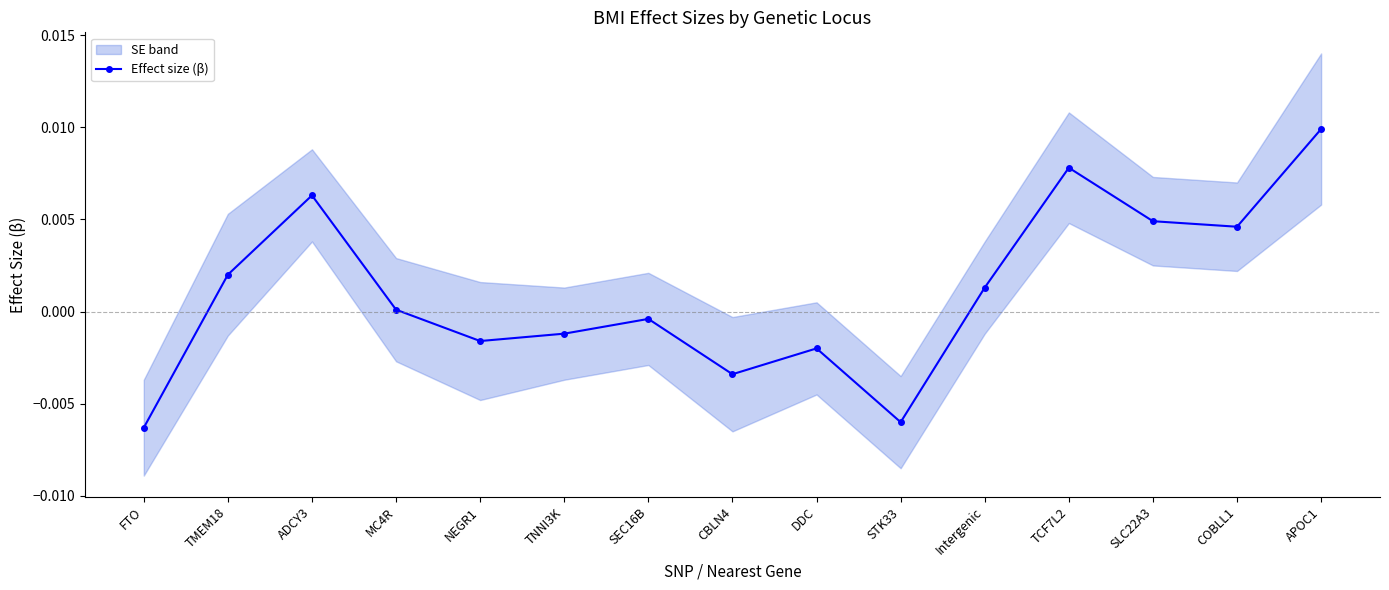

Where is the first local maximum?

ADCY3